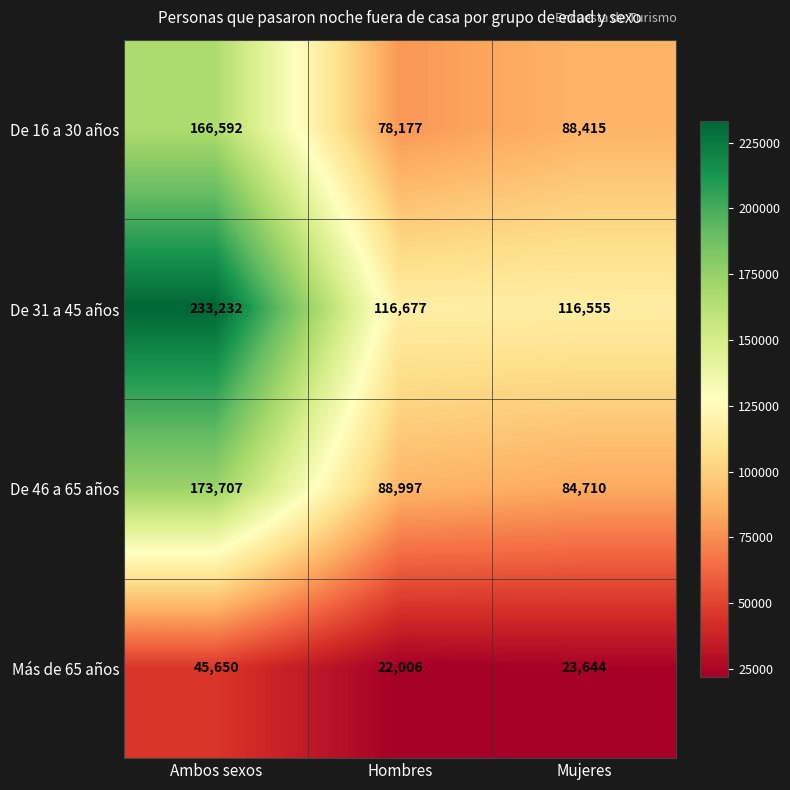

What is the minimum value shown in the chart?

22006